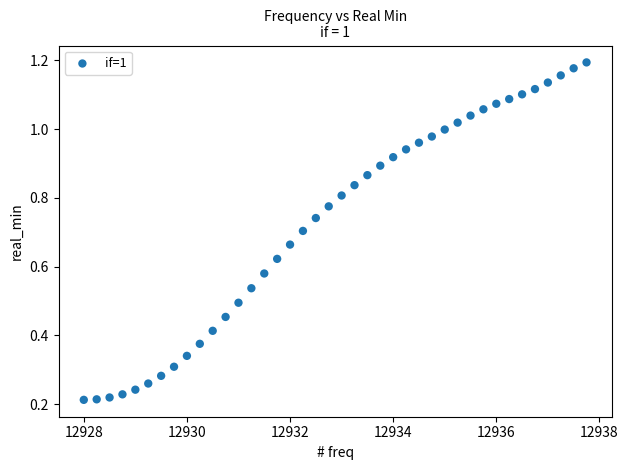

What is the range of X values (max minus min)?

9.8